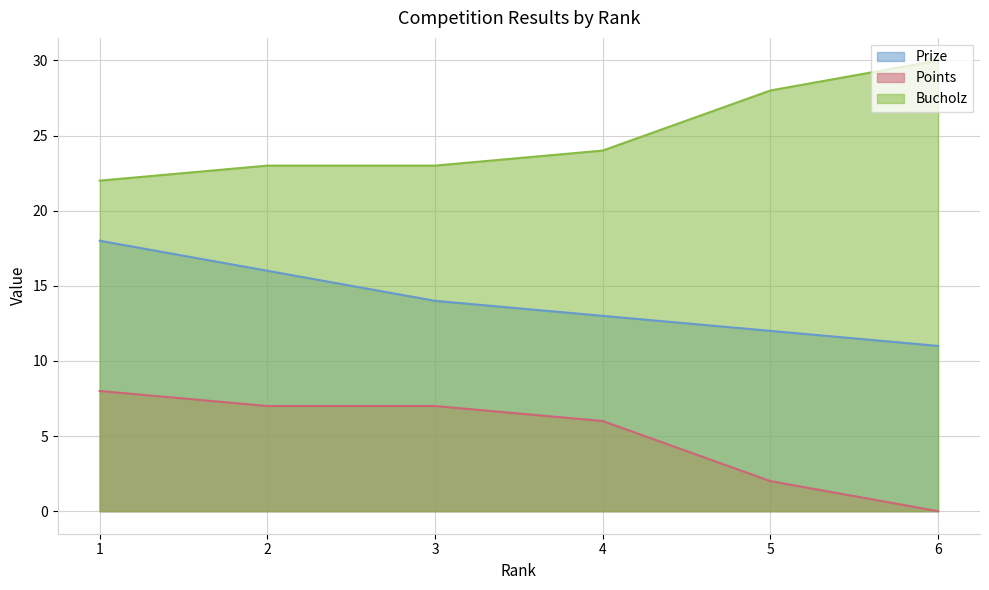

Which series has the widest spread of values?

Points